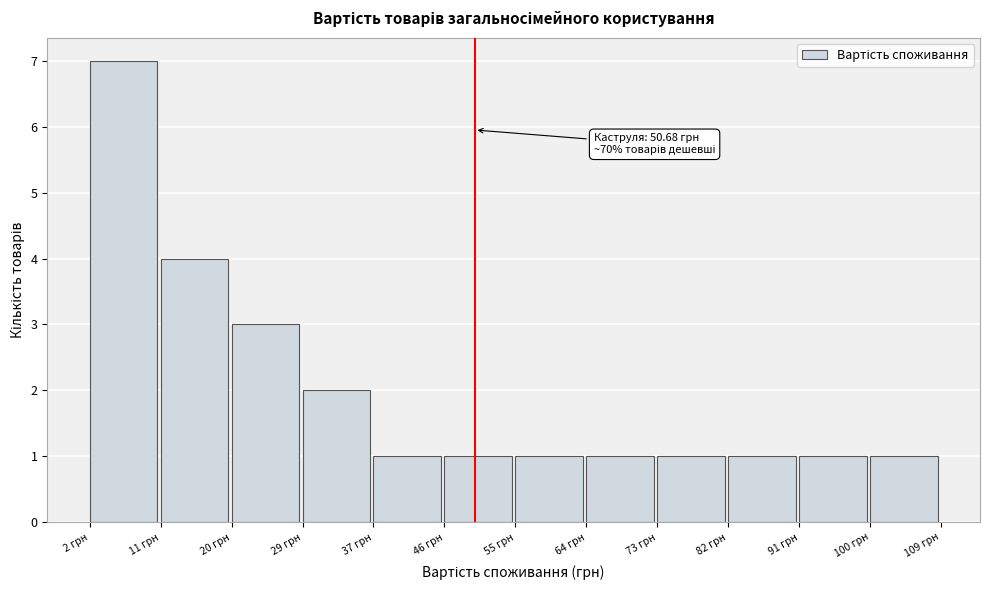

Over which range of the x-axis is the bar tallest?

2 to 11